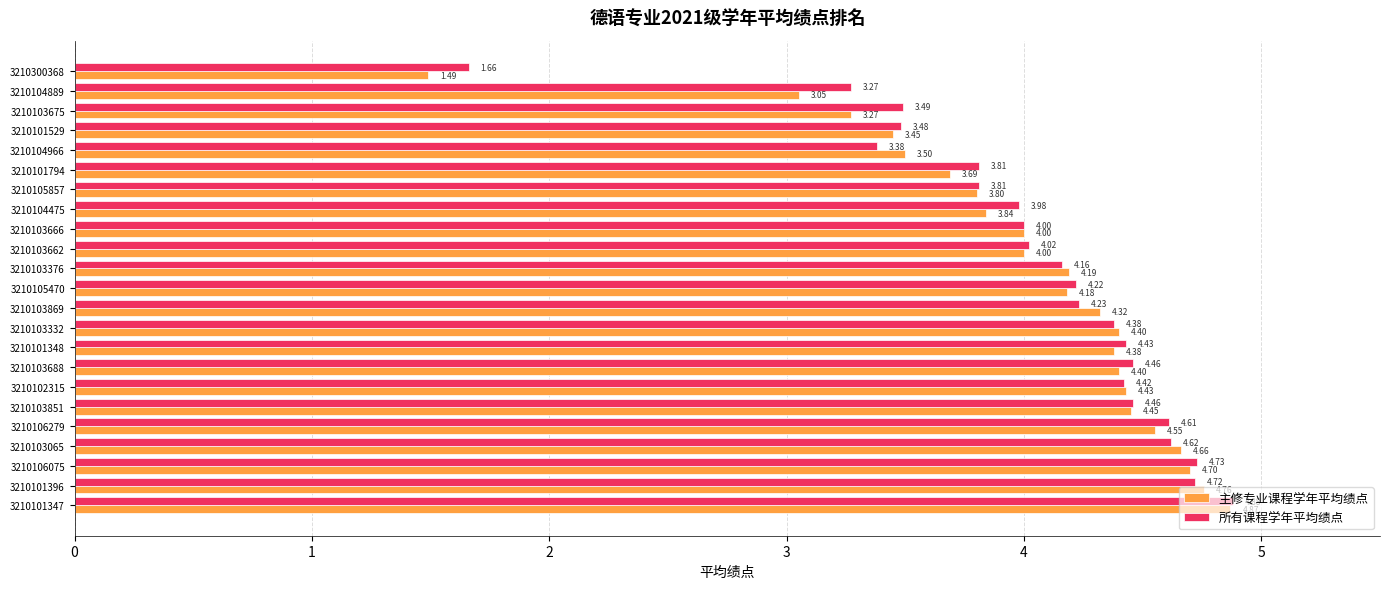

Which series has the widest spread of values?

主修专业课程学年平均绩点